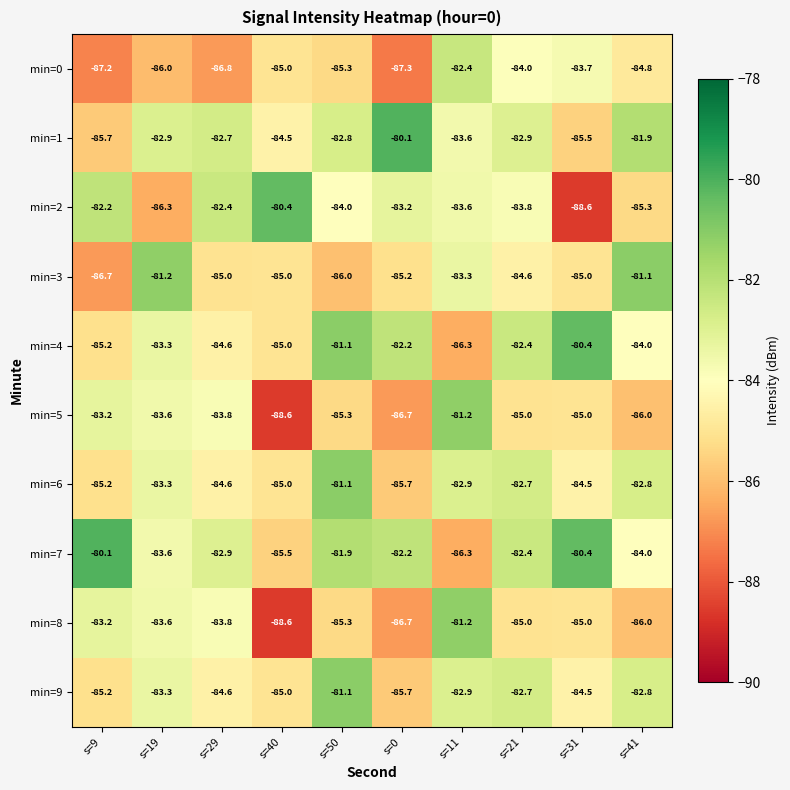

What is the total value across all series at s=0?

-845.0